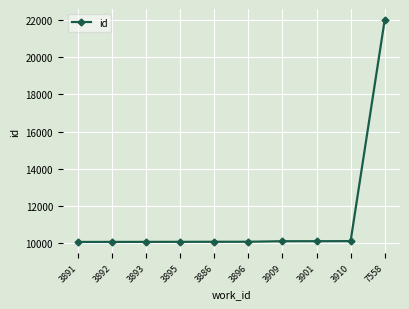

Does the chart have visible grid lines?

Yes